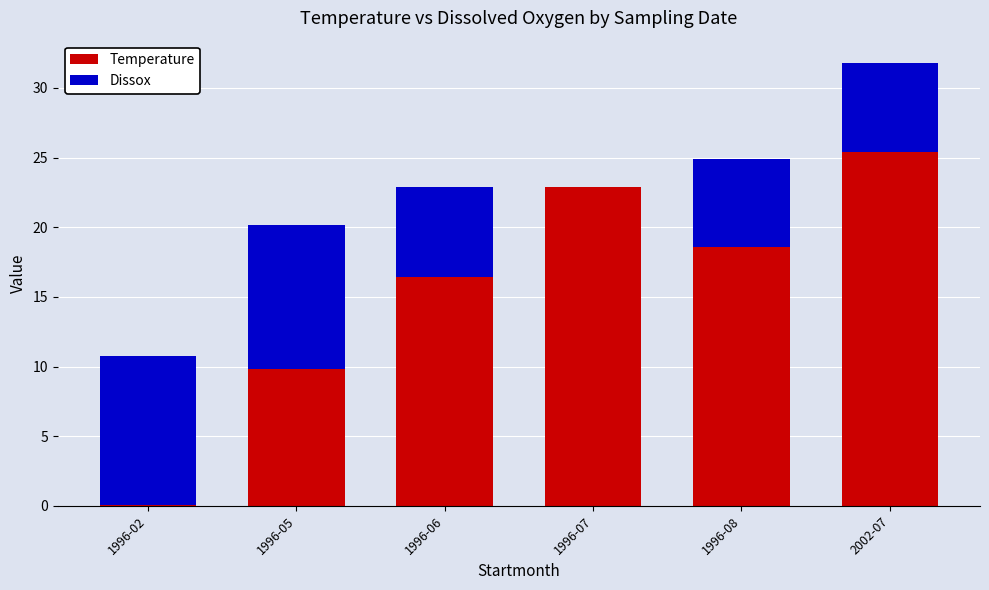

What are all the series names shown in the legend?

Temperature, Dissox